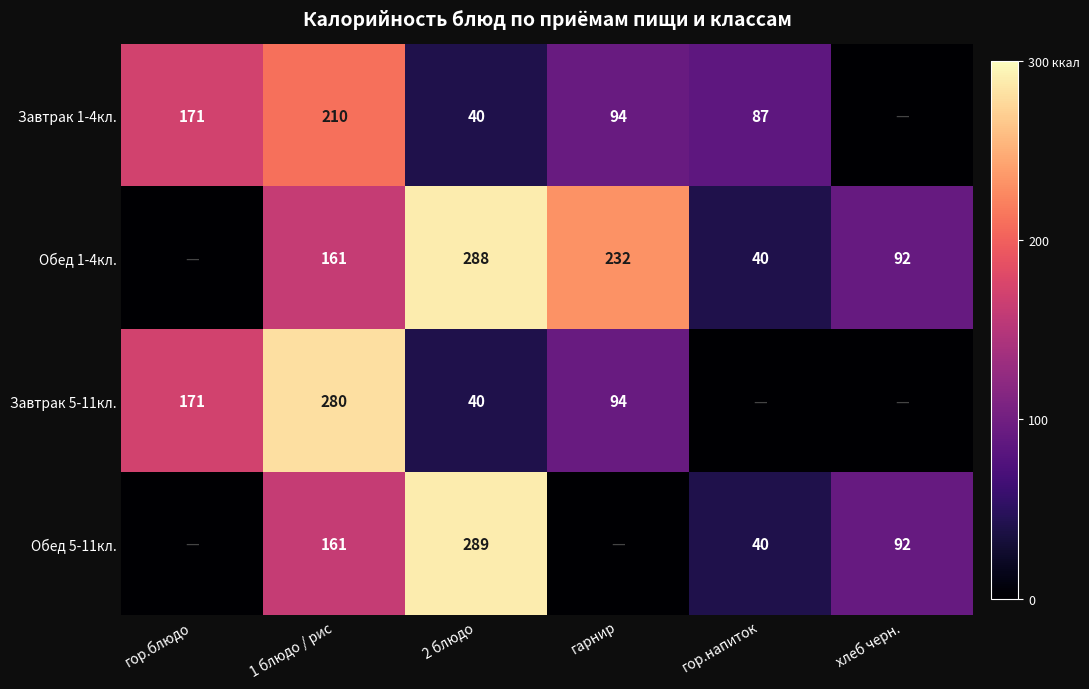

What is the sum of the Завтрак 5-11кл. values at 2 блюдо and 1 блюдо / рис?

320